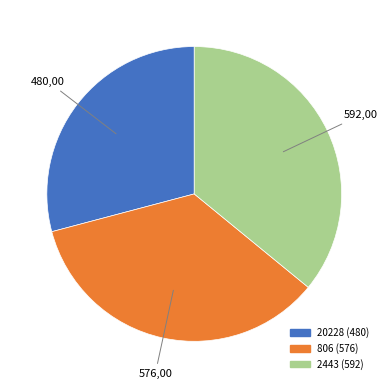

Does 2443 represent more than half of the total?

No